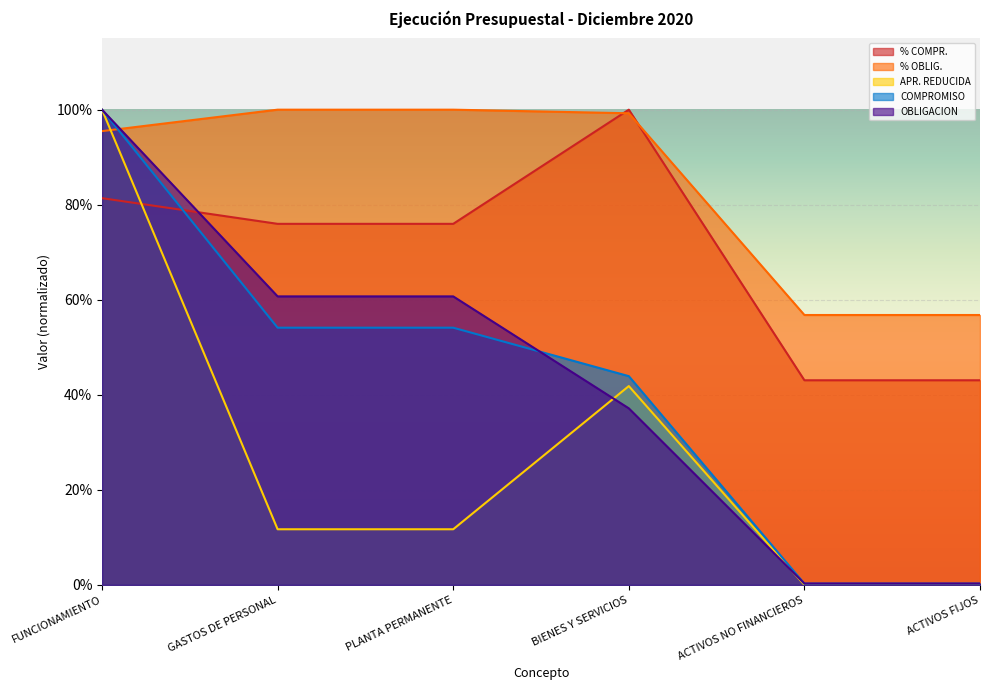

True or false: % COMPR. has a value of 0.8 at PLANTA PERMANENTE.

True